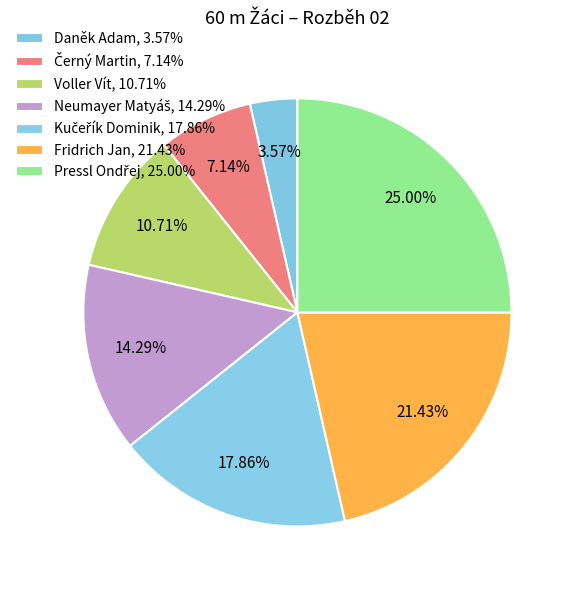

True or false: Černý Martin accounts for 21% of the total.

False